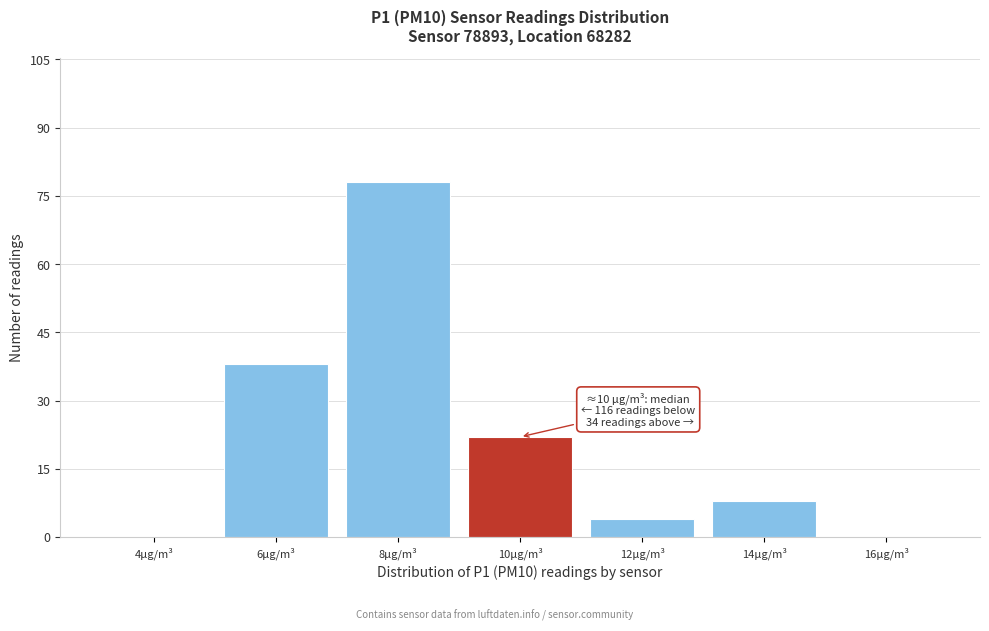

Reading left to right, transcribe all the data shown in this chart.

4µg/m³=0	6µg/m³=38	8µg/m³=78	10µg/m³=22	12µg/m³=4	14µg/m³=8	16µg/m³=0